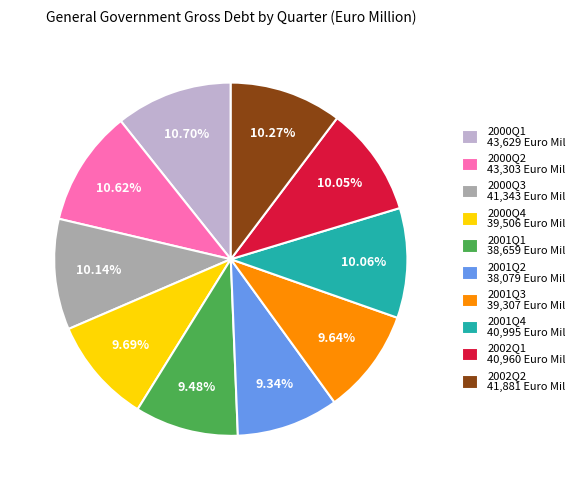

What is the total percentage of 2002Q2 and 2002Q1?

20.3%